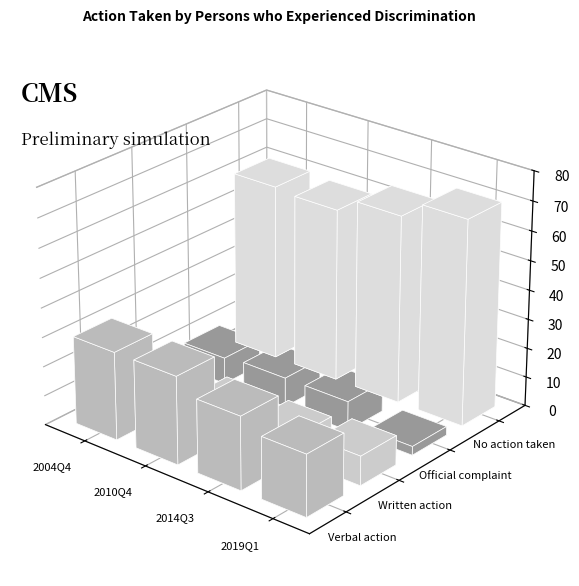

Which series changed the most between 2014Q3 and 2019Q1?

Official complaint